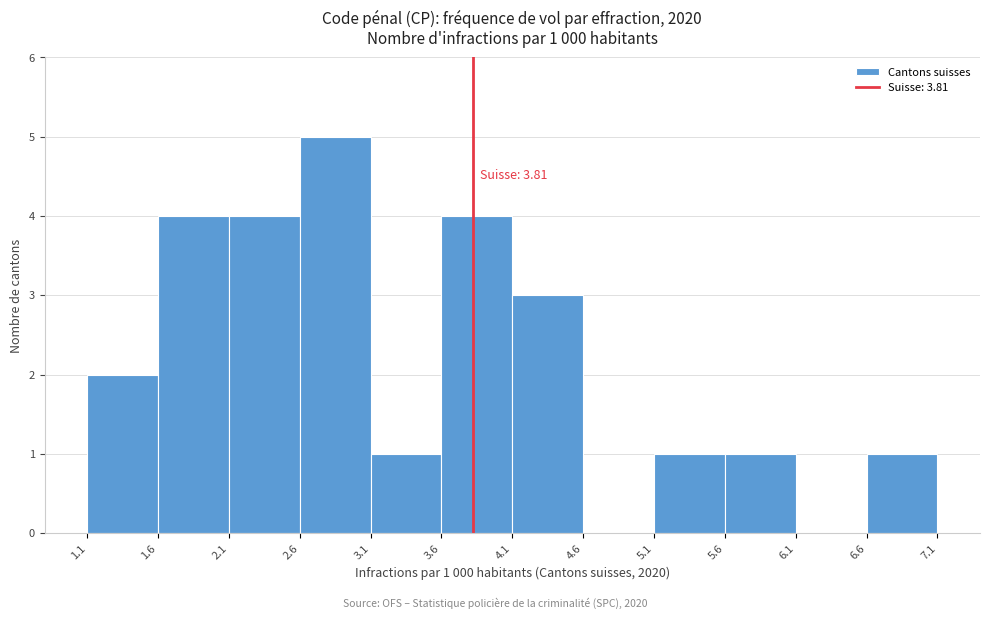

Over which range of the x-axis is the bar tallest?

2.6 to 3.1